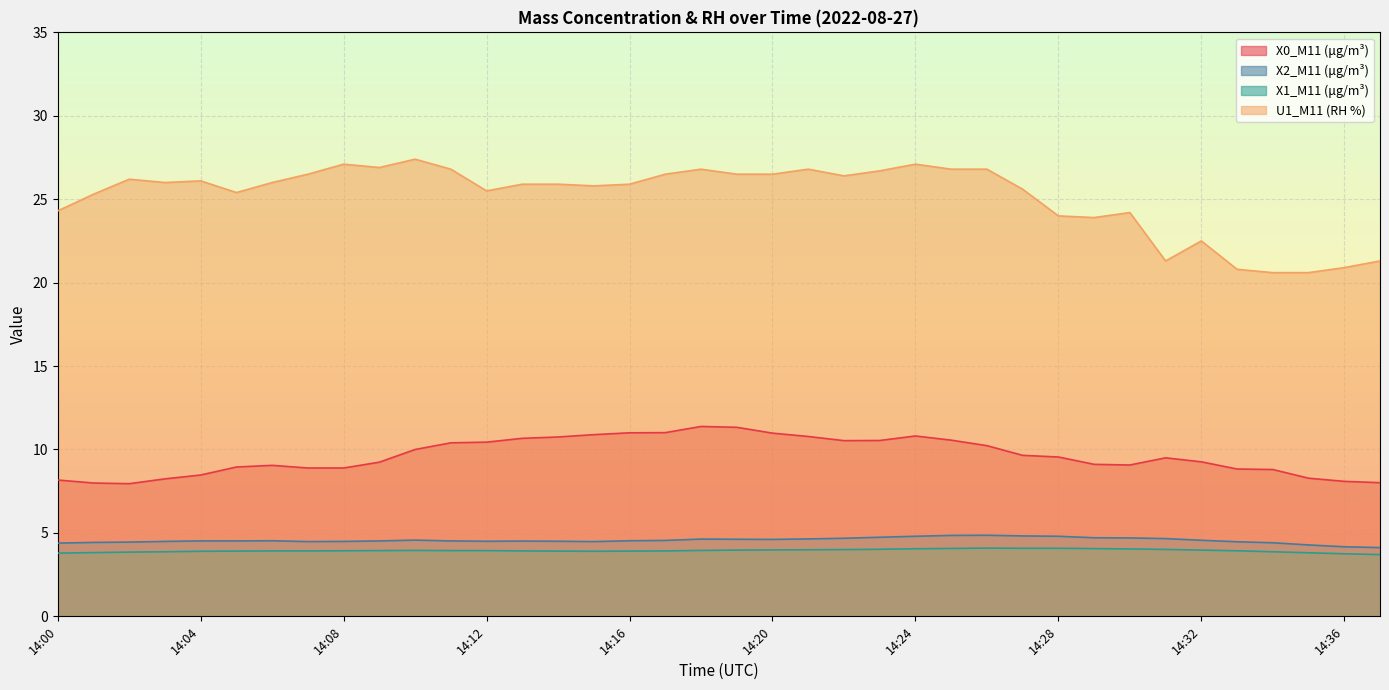

Which has a higher value, 14:19 or 14:04?

14:19